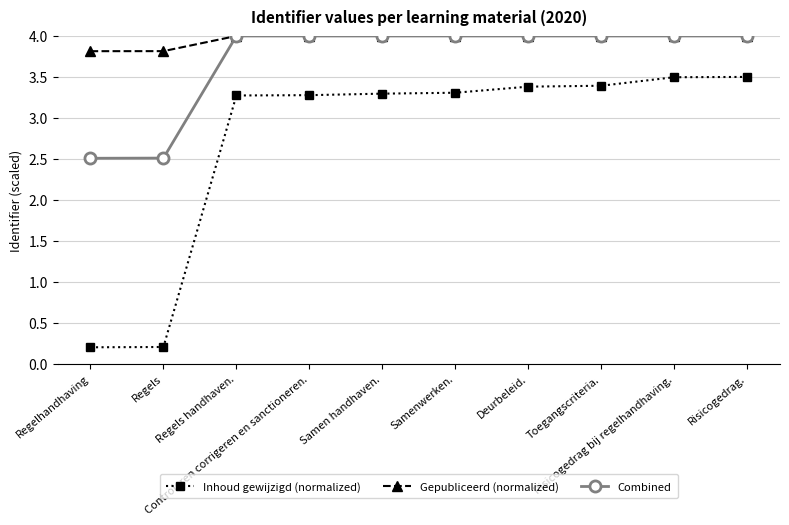

What is the total value across all series at Deurbeleid.?

11.4